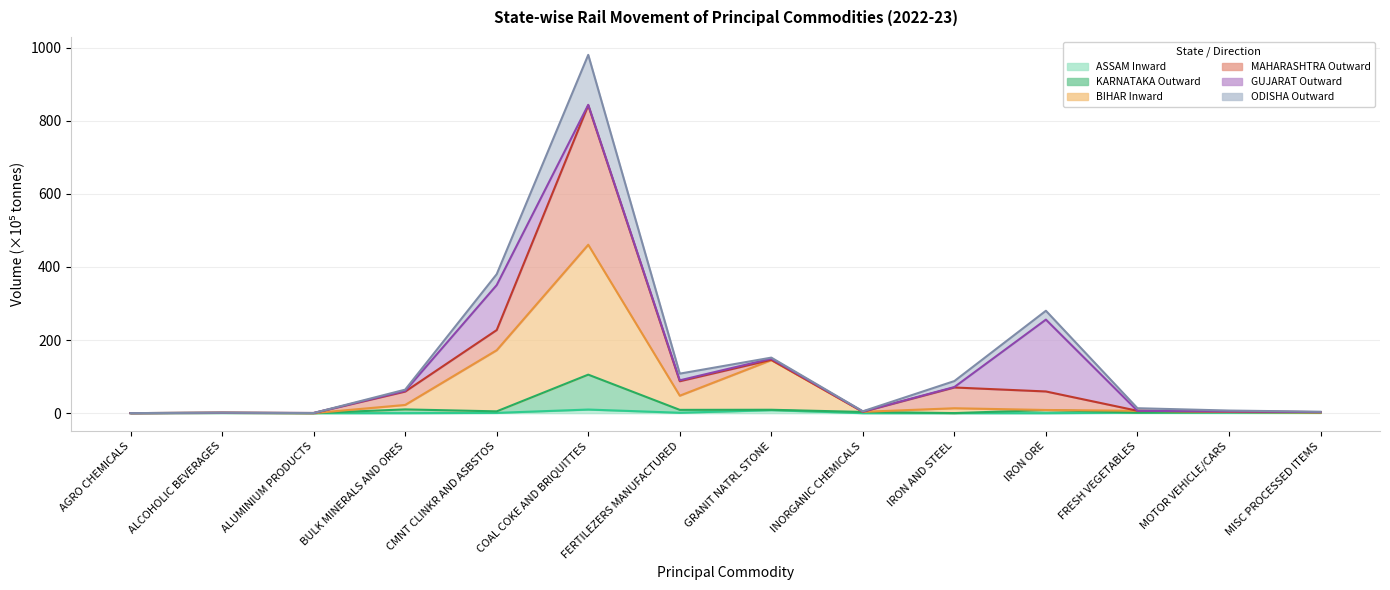

At which category is the sum across all series the highest?

COAL COKE AND BRIQUITTES